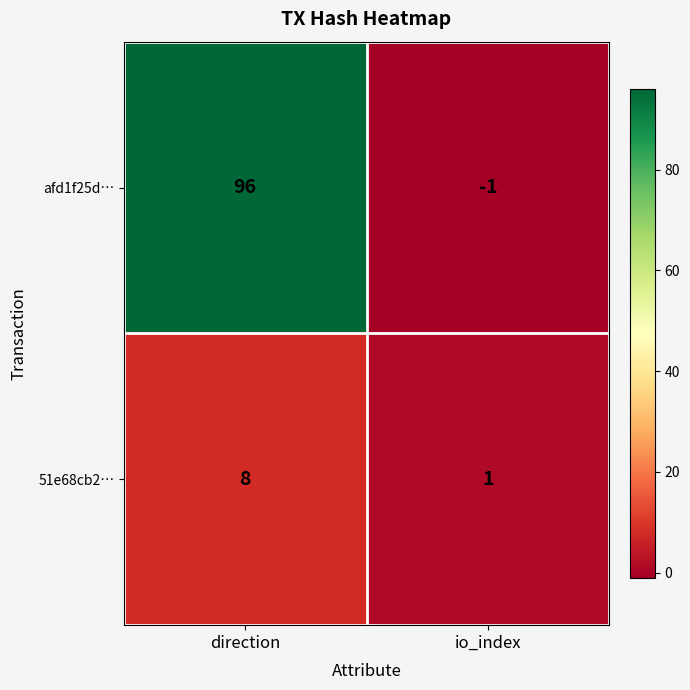

How many categories are shown in the chart?

2